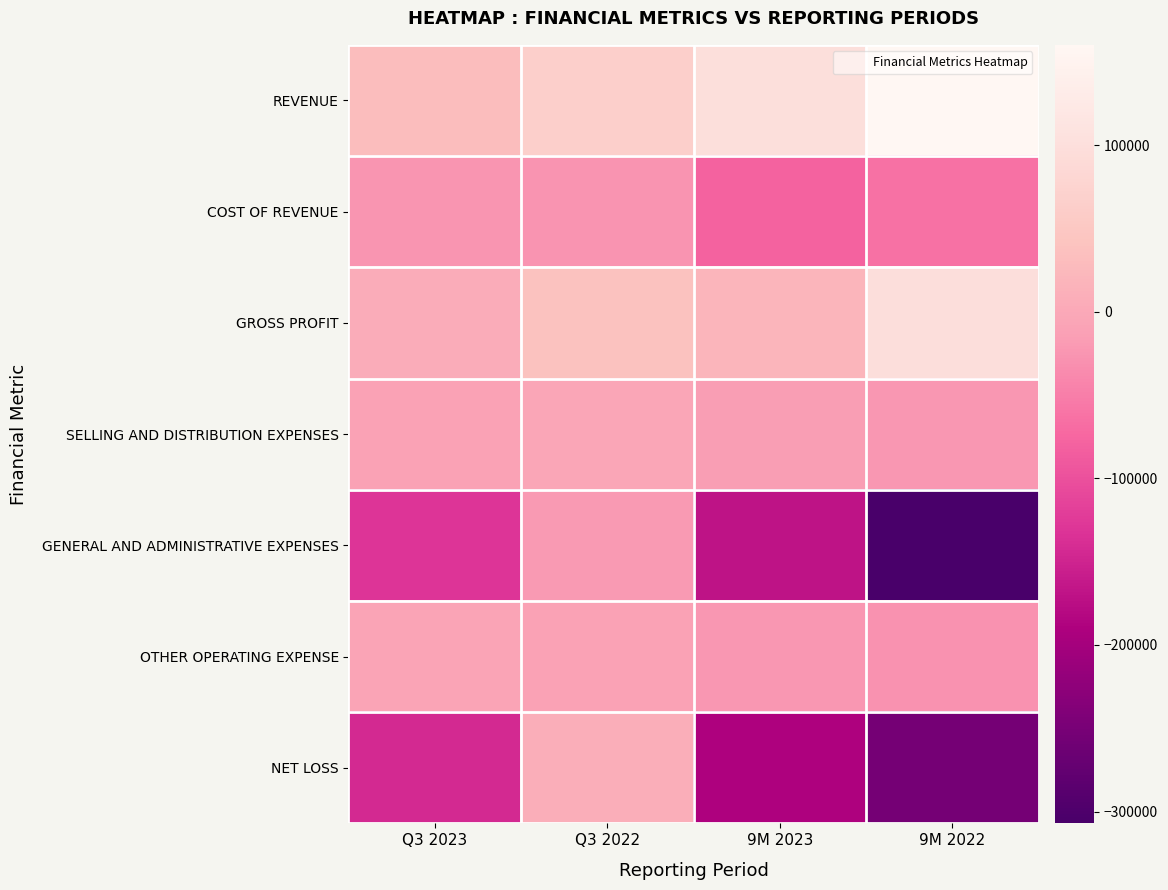

Rank the series by their maximum value, from lowest to highest.

COST OF REVENUE, GENERAL AND ADMINISTRATIVE EXPENSES, OTHER OPERATING EXPENSE, SELLING AND DISTRIBUTION EXPENSES, NET LOSS, GROSS PROFIT, REVENUE